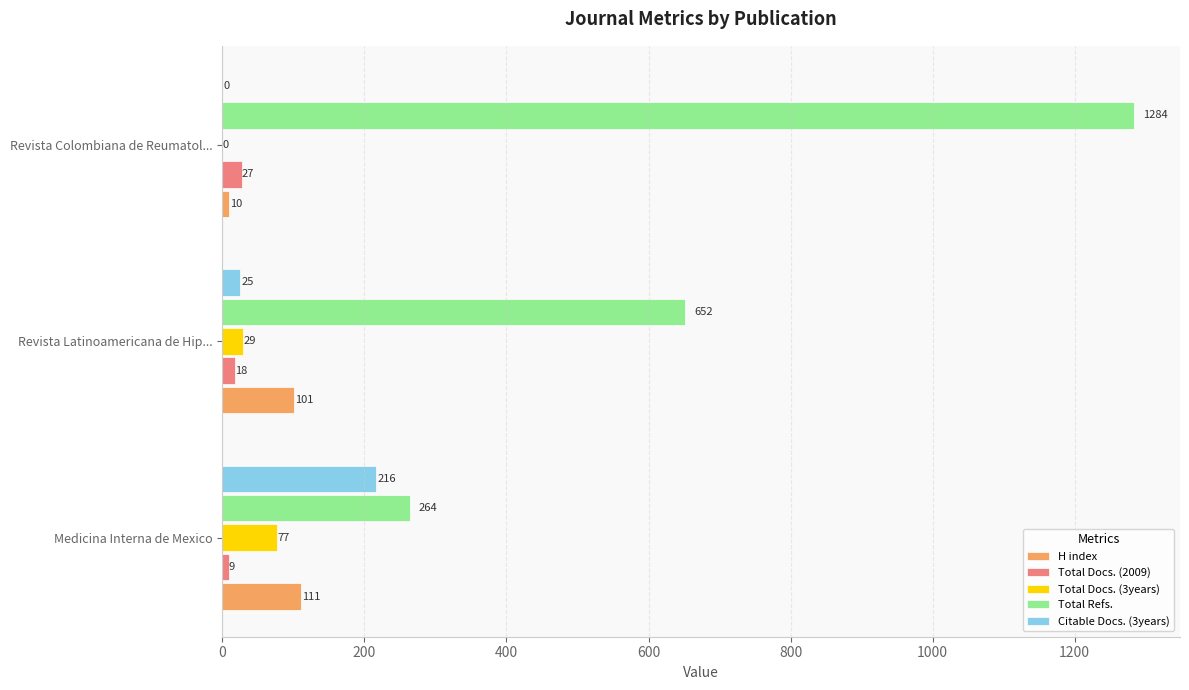

Is it true that Total Docs. (3years) equals 77 at Medicina Interna de Mexico?

True